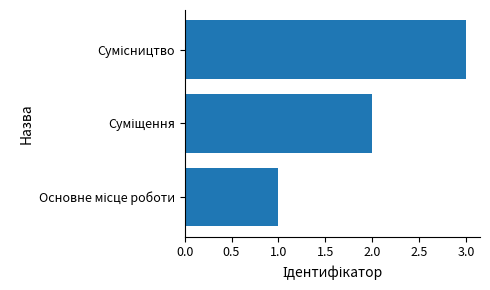

What is the maximum value shown in the chart?

3